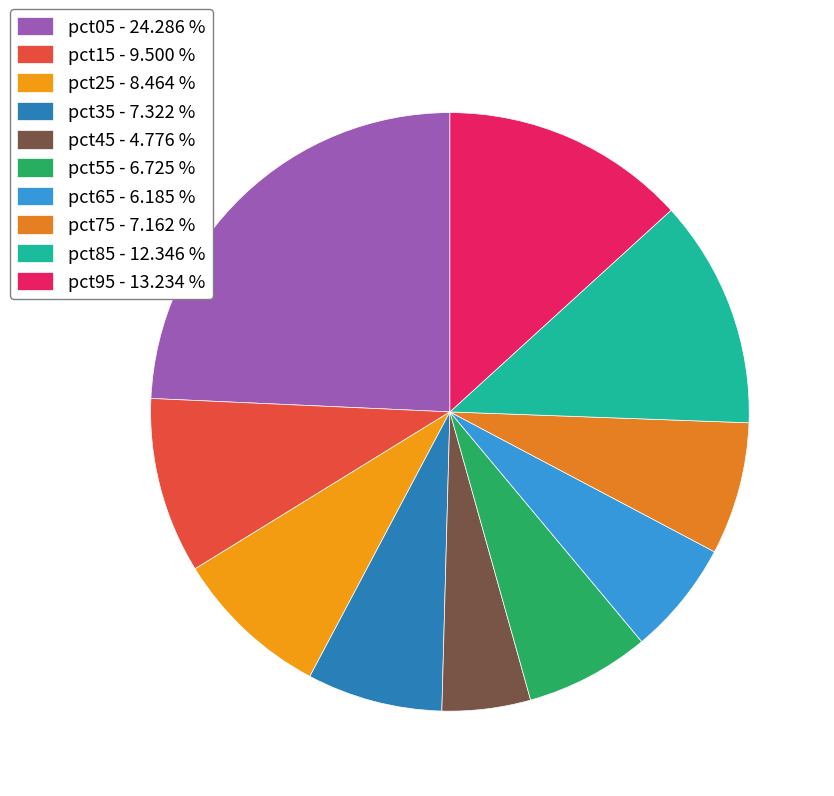

What is the largest slice in the pie chart?

pct05